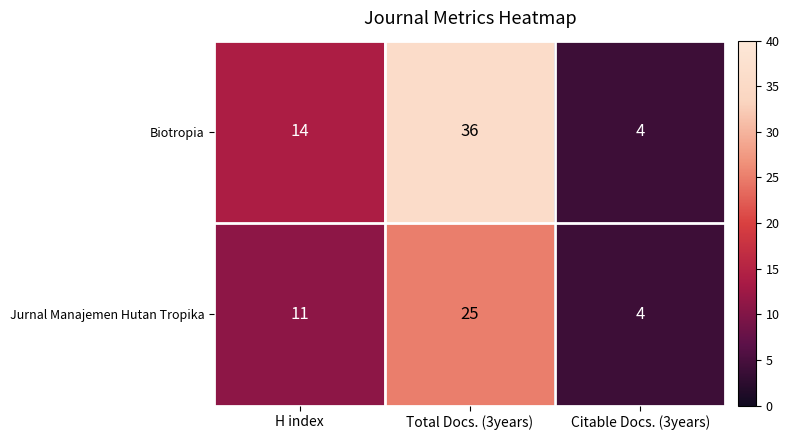

List the series in order of their peak value, lowest first.

Jurnal Manajemen Hutan Tropika, Biotropia